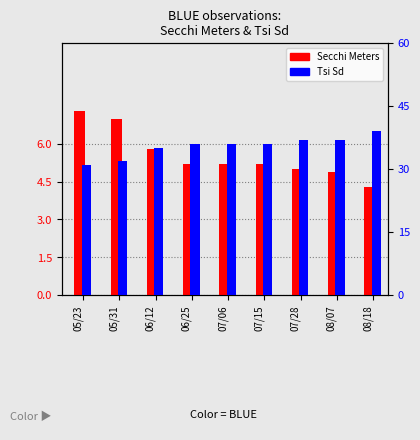

Where does the Secchi Meters series first go above 5?

05/23